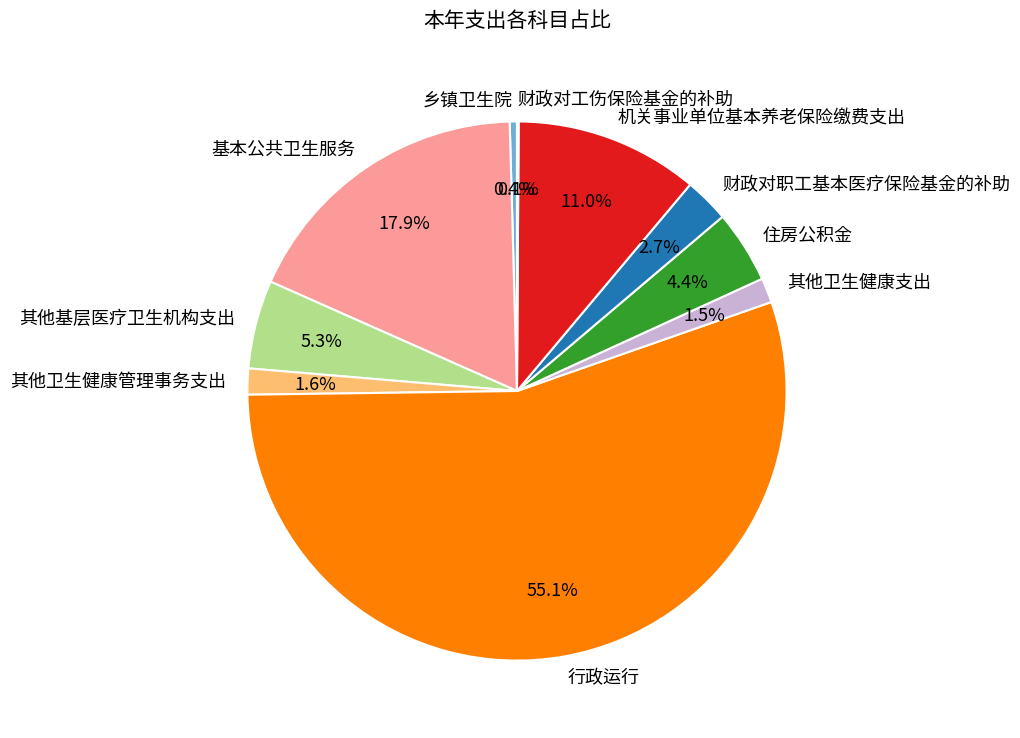

Which category has the biggest portion of the pie?

行政运行